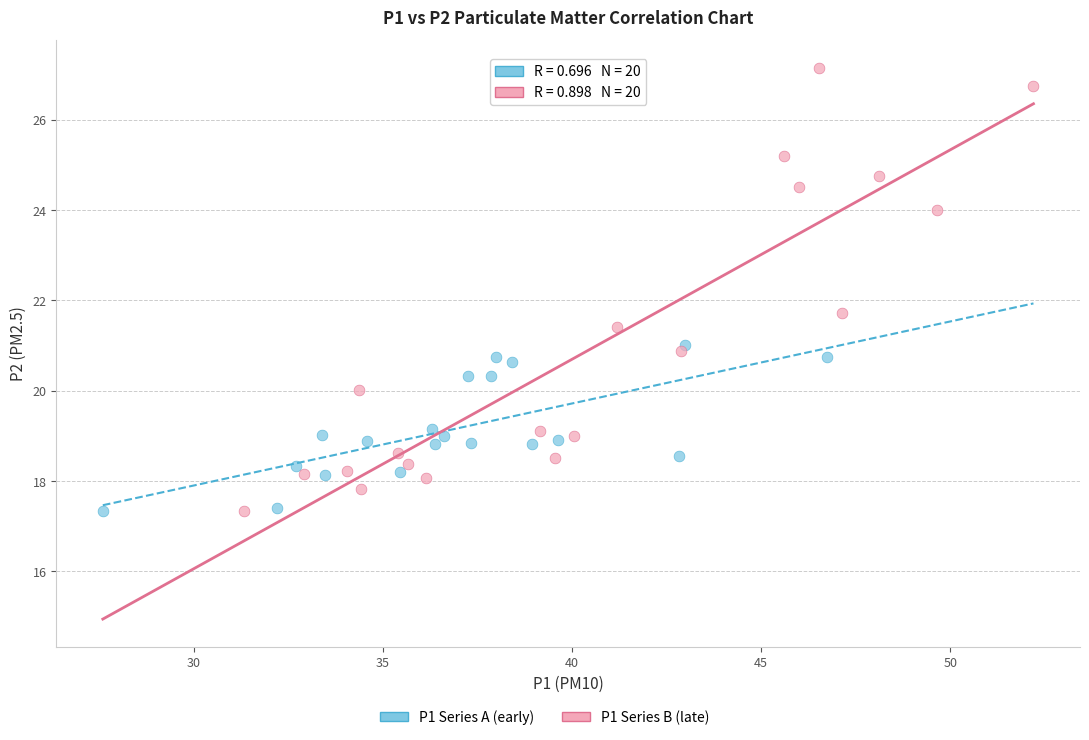

Which series reaches the maximum Y coordinate?

P1 Series B (late)